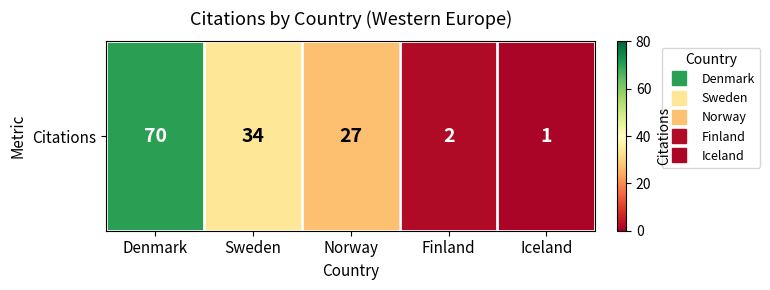

The chart shows a value of 14 at Sweden. True or false?

False